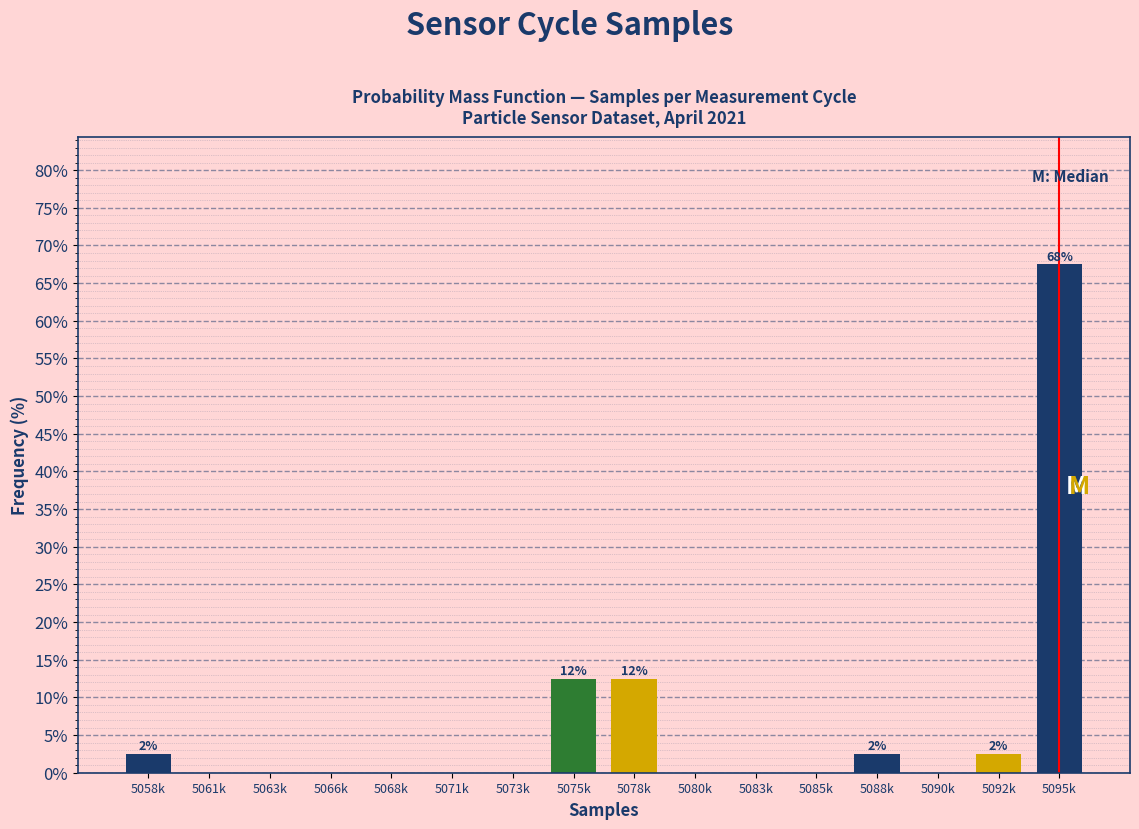

Reading left to right, extract all data points from this chart.

5058k=2.5	5061k=0.0	5063k=0.0	5066k=0.0	5068k=0.0	5071k=0.0	5073k=0.0	5075k=12.5	5078k=12.5	5080k=0.0	5083k=0.0	5085k=0.0	5088k=2.5	5090k=0.0	5092k=2.5	5095k=67.5